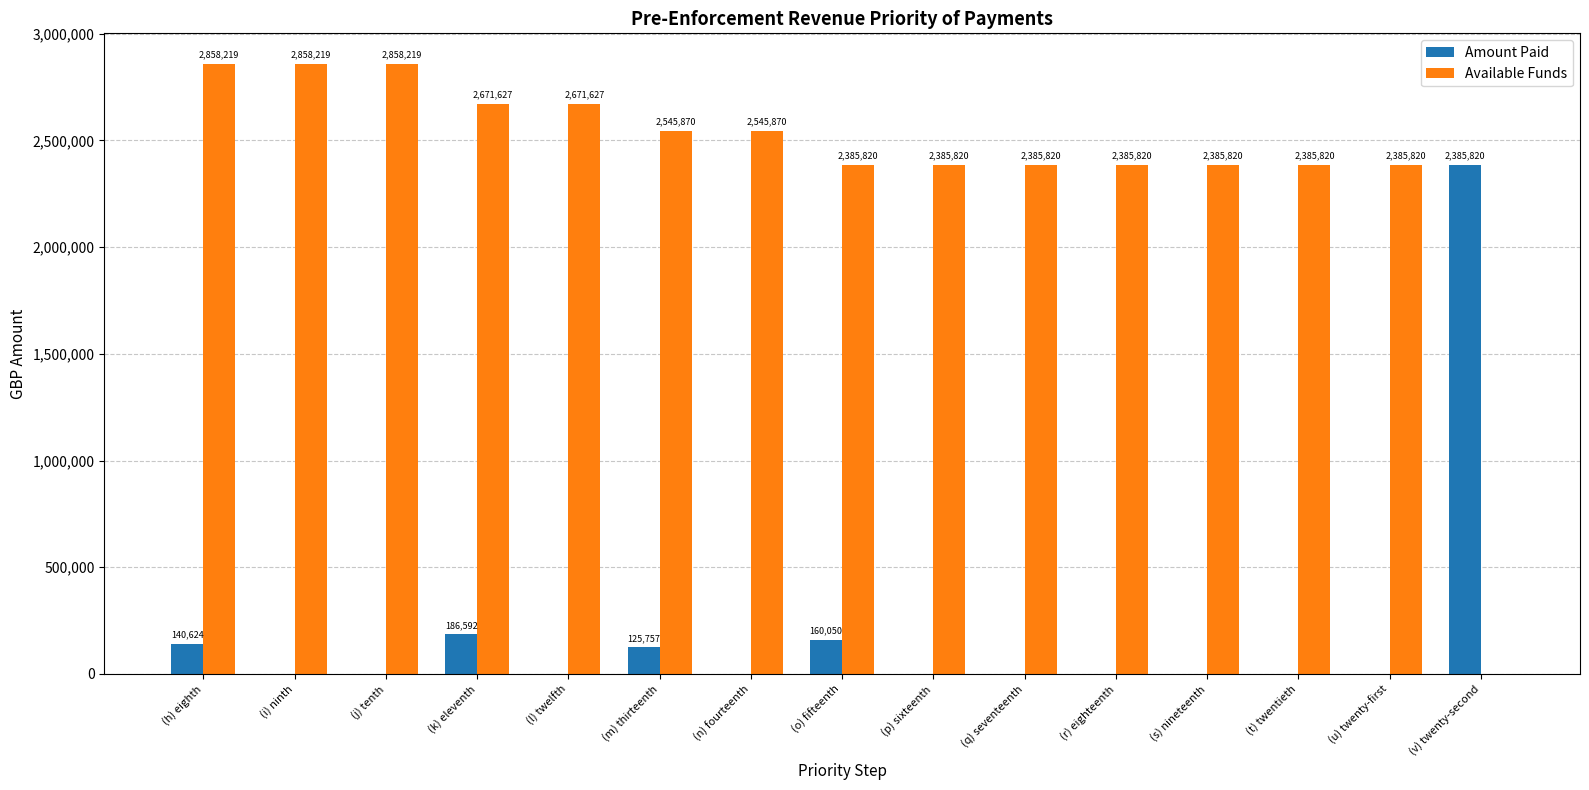

Which series changed the most between (n) fourteenth and (q) seventeenth?

Available Funds